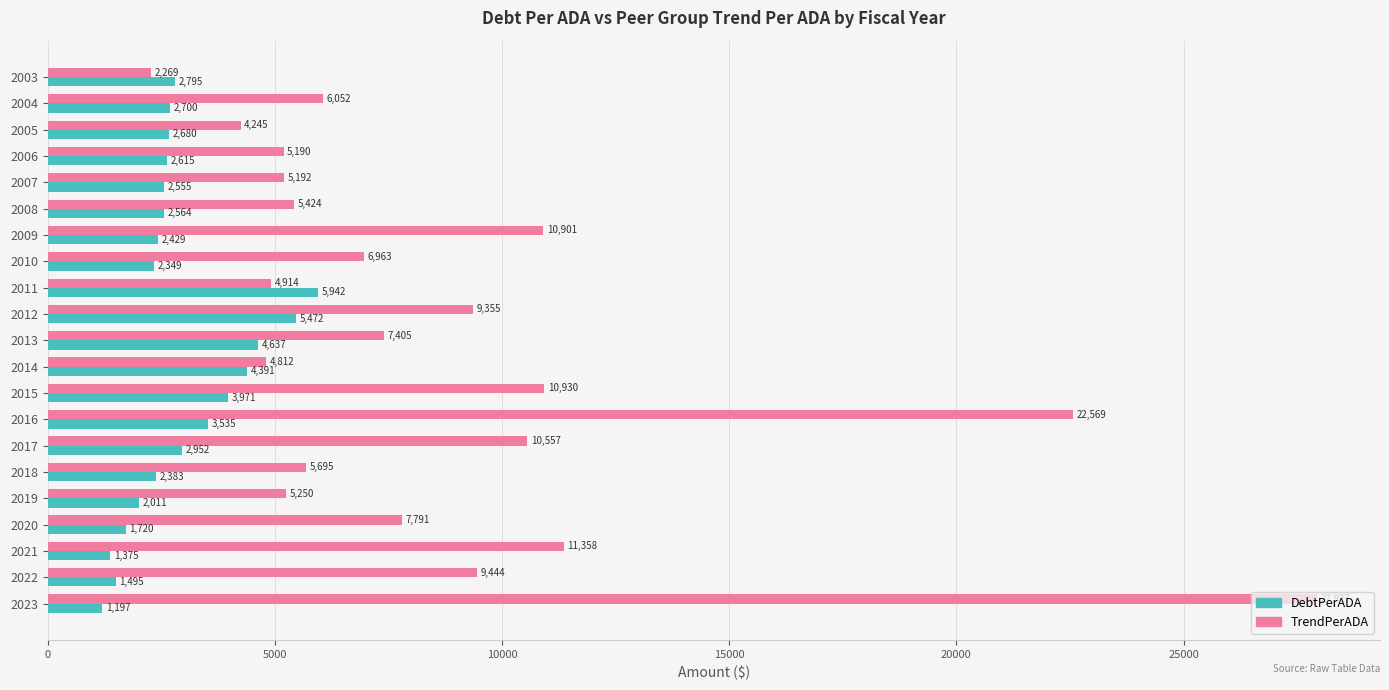

Is it true that DebtPerADA equals 5472.0 at 2012?

True